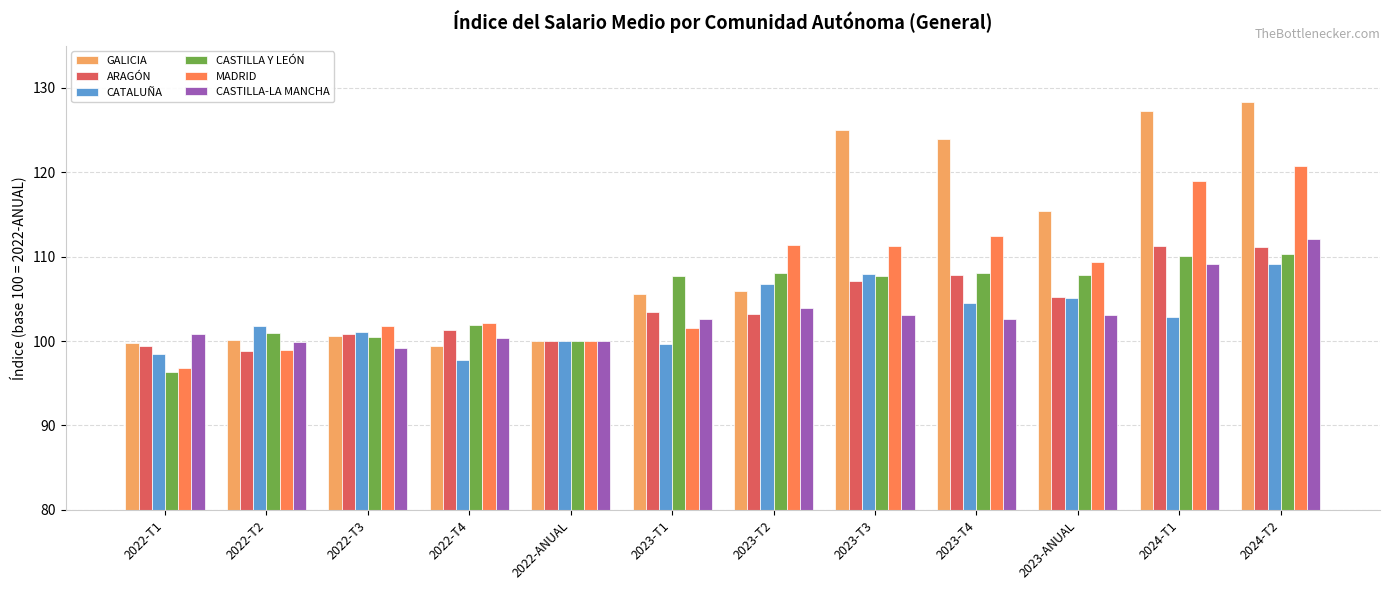

What is the label of the 8th bar from the right?

2022-ANUAL